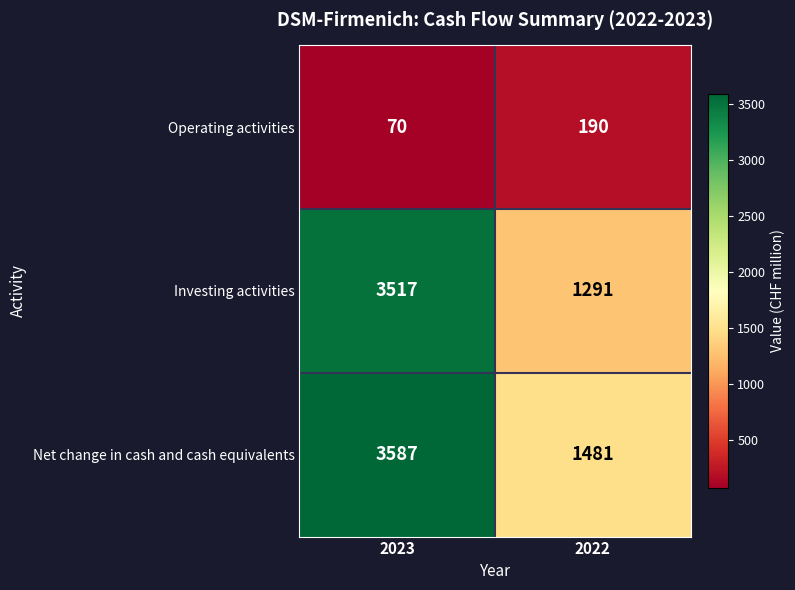

What is the difference between the maximum and minimum values in the Net change in cash and cash equivalents series?

2106